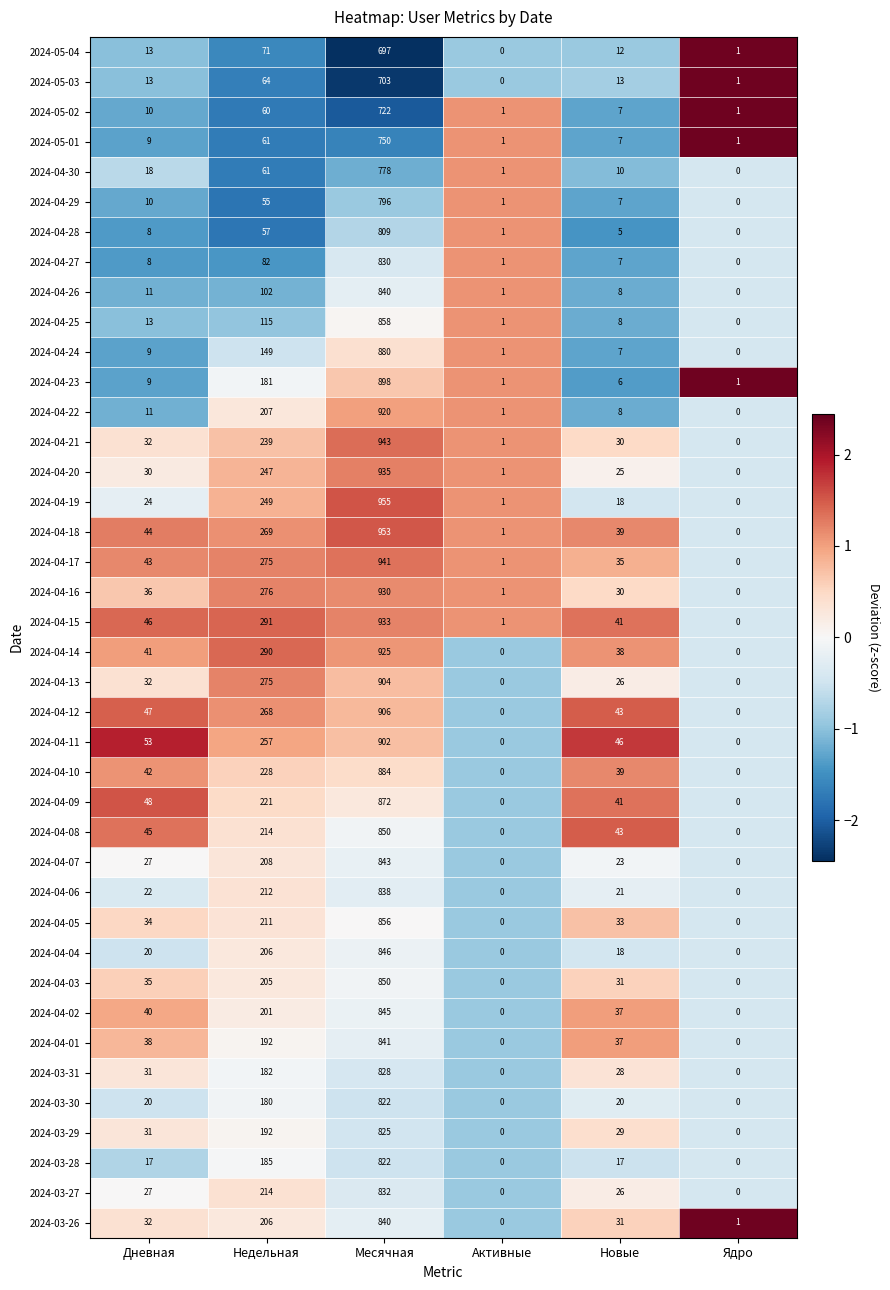

The value of 2024-04-08 at Новые is 43. True or false?

True